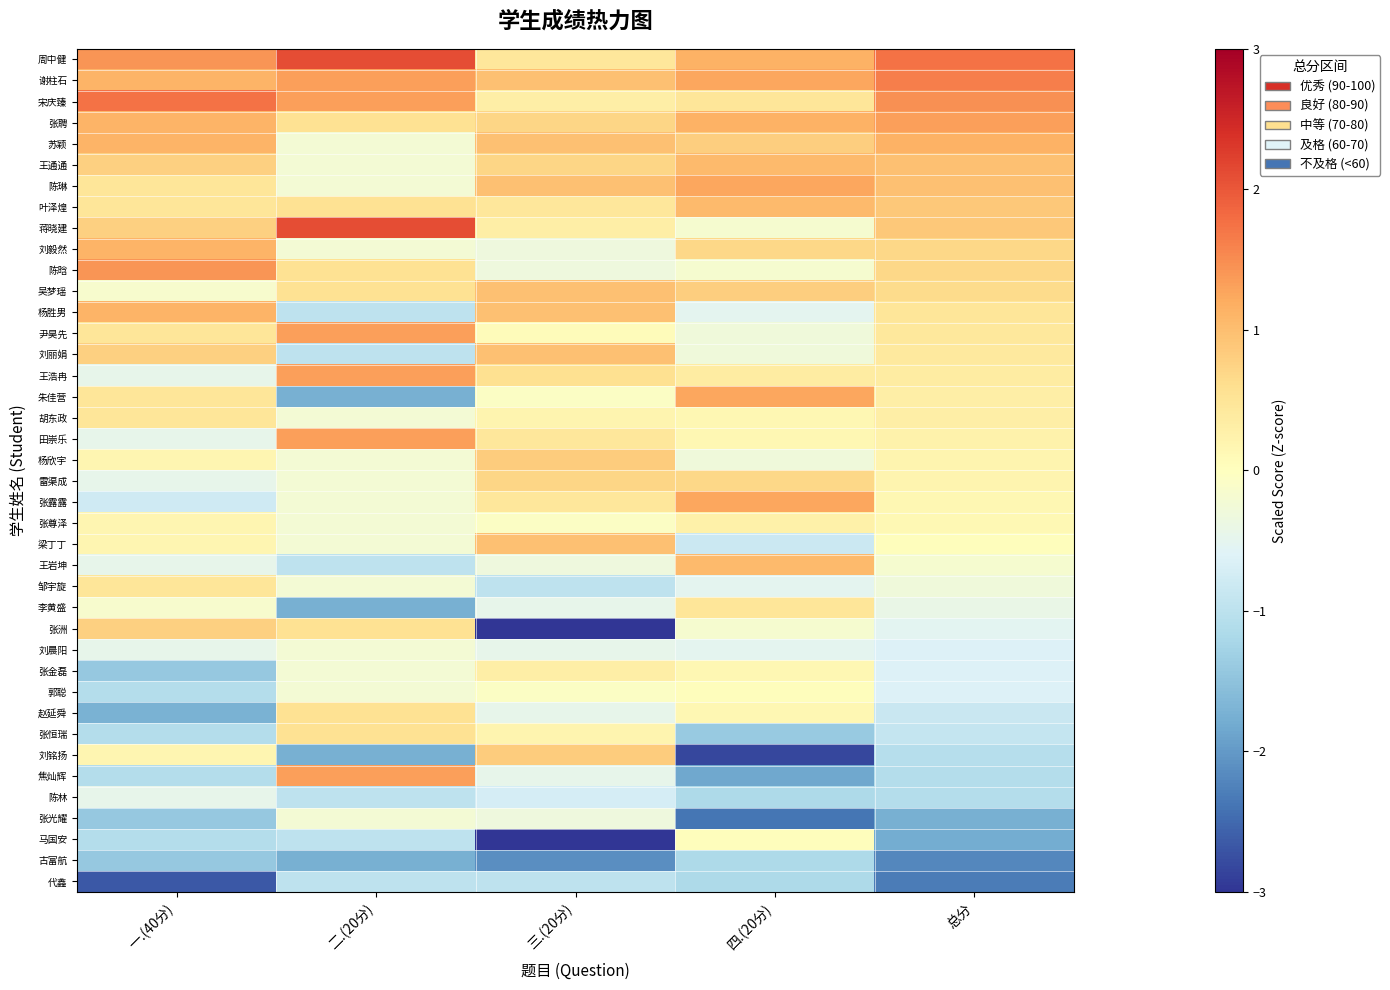

Reading right to left, extract all data points from this chart.

周中健: 总分=1.7	四.(20分)=1.1	三.(20分)=0.5	二.(20分)=2.1	一.(40分)=1.4
谢柱石: 总分=1.6	四.(20分)=1.3	三.(20分)=1.0	二.(20分)=1.3	一.(40分)=1.1
宋庆臻: 总分=1.5	四.(20分)=0.5	三.(20分)=0.3	二.(20分)=1.3	一.(40分)=1.7
张聘: 总分=1.3	四.(20分)=1.1	三.(20分)=0.7	二.(20分)=0.6	一.(40分)=1.1
苏颖: 总分=1.1	四.(20分)=0.8	三.(20分)=1.0	二.(20分)=-0.2	一.(40分)=1.1
王通通: 总分=1.0	四.(20分)=1.0	三.(20分)=0.7	二.(20分)=-0.2	一.(40分)=0.8
陈琳: 总分=1.0	四.(20分)=1.3	三.(20分)=1.0	二.(20分)=-0.2	一.(40分)=0.5
叶泽煌: 总分=0.9	四.(20分)=1.0	三.(20分)=0.5	二.(20分)=0.6	一.(40分)=0.5
蒋晓建: 总分=0.9	四.(20分)=-0.2	三.(20分)=0.3	二.(20分)=2.1	一.(40分)=0.8
刘毅然: 总分=0.7	四.(20分)=0.7	三.(20分)=-0.3	二.(20分)=-0.2	一.(40分)=1.1
陈晗: 总分=0.7	四.(20分)=-0.2	三.(20分)=-0.3	二.(20分)=0.6	一.(40分)=1.4
吴梦瑶: 总分=0.6	四.(20分)=0.8	三.(20分)=1.0	二.(20分)=0.6	一.(40分)=-0.1
杨胜男: 总分=0.5	四.(20分)=-0.5	三.(20分)=1.0	二.(20分)=-1.0	一.(40分)=1.1
尹昊先: 总分=0.4	四.(20分)=-0.3	三.(20分)=0.1	二.(20分)=1.3	一.(40分)=0.5
刘丽娟: 总分=0.4	四.(20分)=-0.3	三.(20分)=1.0	二.(20分)=-1.0	一.(40分)=0.8
王浩冉: 总分=0.4	四.(20分)=0.4	三.(20分)=0.6	二.(20分)=1.3	一.(40分)=-0.5
朱佳营: 总分=0.3	四.(20分)=1.3	三.(20分)=-0.1	二.(20分)=-1.7	一.(40分)=0.5
胡东政: 总分=0.3	四.(20分)=0.2	三.(20分)=0.2	二.(20分)=-0.2	一.(40分)=0.5
田崇乐: 总分=0.2	四.(20分)=0.2	三.(20分)=0.5	二.(20分)=1.3	一.(40分)=-0.5
杨欣宇: 总分=0.2	四.(20分)=-0.3	三.(20分)=0.8	二.(20分)=-0.2	一.(40分)=0.2
雷渠成: 总分=0.2	四.(20分)=0.7	三.(20分)=0.7	二.(20分)=-0.2	一.(40分)=-0.5
张露露: 总分=0.2	四.(20分)=1.3	三.(20分)=0.5	二.(20分)=-0.2	一.(40分)=-0.8
张尊泽: 总分=0.1	四.(20分)=0.3	三.(20分)=-0.1	二.(20分)=-0.2	一.(40分)=0.2
梁丁丁: 总分=0.0	四.(20分)=-0.8	三.(20分)=1.0	二.(20分)=-0.2	一.(40分)=0.2
王岩坤: 总分=-0.2	四.(20分)=1.0	三.(20分)=-0.3	二.(20分)=-1.0	一.(40分)=-0.5
邹宇旋: 总分=-0.3	四.(20分)=-0.5	三.(20分)=-1.0	二.(20分)=-0.2	一.(40分)=0.5
李黄盛: 总分=-0.4	四.(20分)=0.5	三.(20分)=-0.4	二.(20分)=-1.7	一.(40分)=-0.1
张洲: 总分=-0.5	四.(20分)=-0.2	三.(20分)=-3.2	二.(20分)=0.6	一.(40分)=0.8
刘晨阳: 总分=-0.6	四.(20分)=-0.5	三.(20分)=-0.4	二.(20分)=-0.2	一.(40分)=-0.5
张金磊: 总分=-0.6	四.(20分)=0.2	三.(20分)=0.3	二.(20分)=-0.2	一.(40分)=-1.4
郭聪: 总分=-0.6	四.(20分)=0.0	三.(20分)=-0.1	二.(20分)=-0.2	一.(40分)=-1.1
赵延舜: 总分=-0.9	四.(20分)=0.2	三.(20分)=-0.4	二.(20分)=0.6	一.(40分)=-1.7
张恒瑞: 总分=-0.9	四.(20分)=-1.4	三.(20分)=0.2	二.(20分)=0.6	一.(40分)=-1.1
刘铭扬: 总分=-1.1	四.(20分)=-2.8	三.(20分)=0.8	二.(20分)=-1.7	一.(40分)=0.2
焦灿辉: 总分=-1.1	四.(20分)=-1.8	三.(20分)=-0.4	二.(20分)=1.3	一.(40分)=-1.1
陈林: 总分=-1.1	四.(20分)=-1.2	三.(20分)=-0.7	二.(20分)=-1.0	一.(40分)=-0.5
张光耀: 总分=-1.7	四.(20分)=-2.4	三.(20分)=-0.3	二.(20分)=-0.2	一.(40分)=-1.4
马国安: 总分=-1.8	四.(20分)=0.0	三.(20分)=-3.3	二.(20分)=-1.0	一.(40分)=-1.1
古富航: 总分=-2.2	四.(20分)=-1.2	三.(20分)=-2.1	二.(20分)=-1.7	一.(40分)=-1.4
代鑫: 总分=-2.3	四.(20分)=-1.2	三.(20分)=-1.0	二.(20分)=-1.0	一.(40分)=-2.7